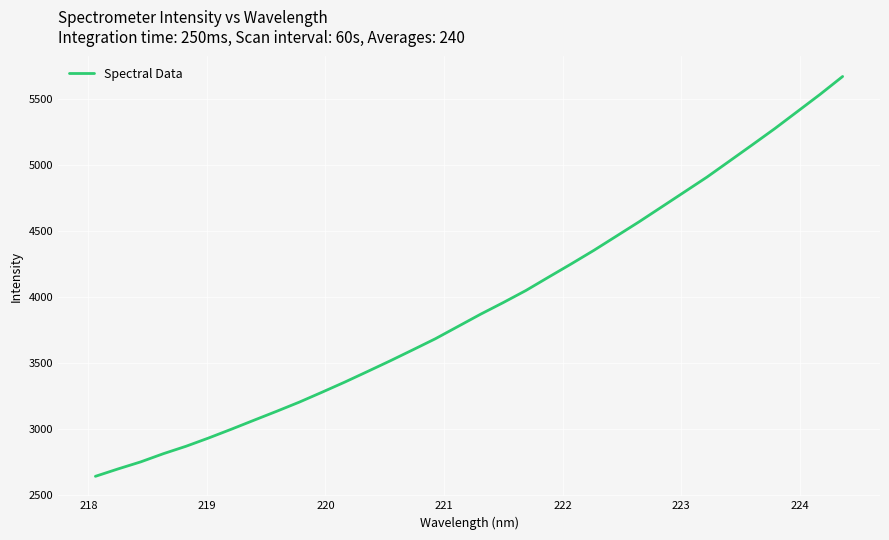

What is the smallest value displayed?

2639.2